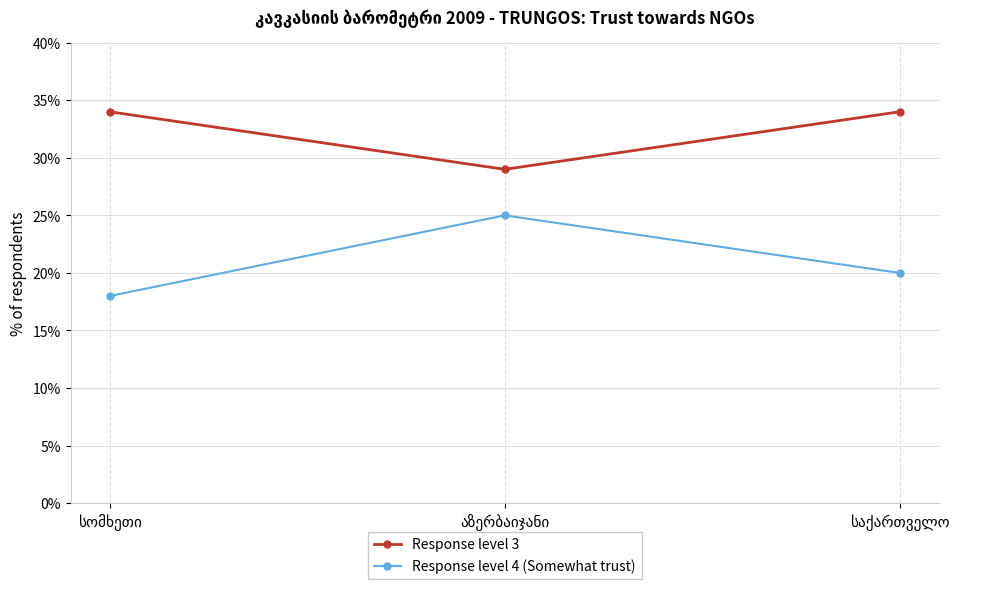

At how many categories does at least one series exceed 26?

3